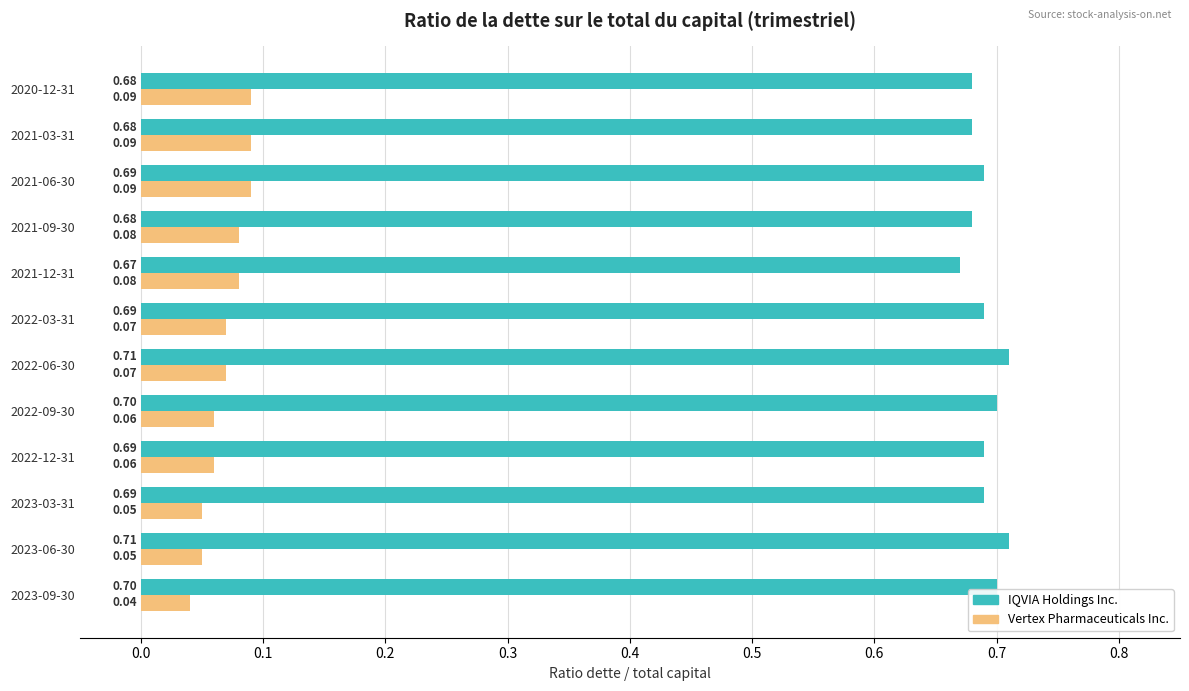

Is the value of Vertex Pharmaceuticals Inc. at 2020-12-31 greater than the value of IQVIA Holdings Inc. at 2022-03-31?

No